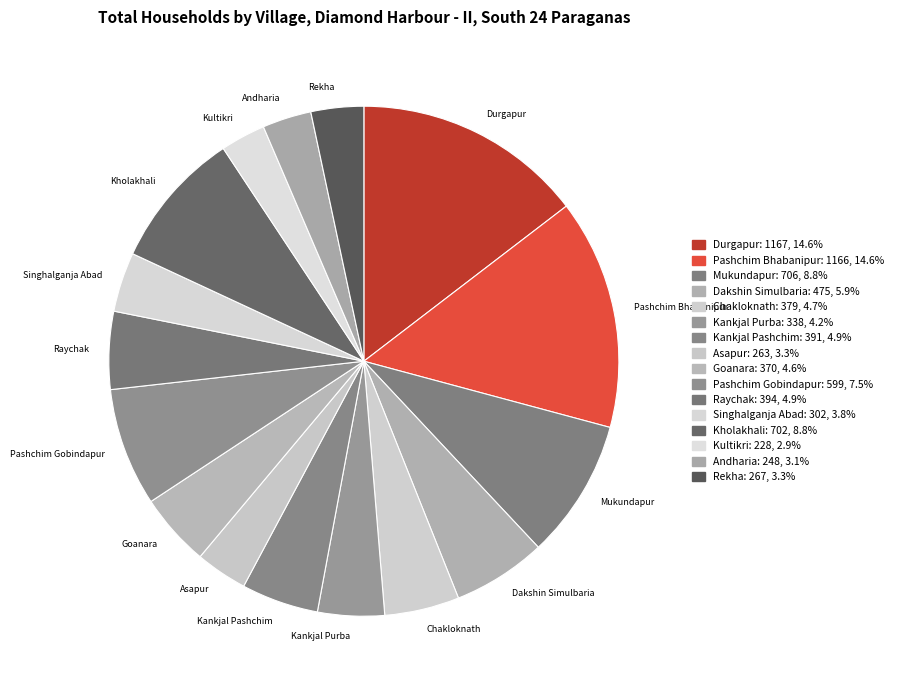

Does Asapur represent more than half of the total?

No